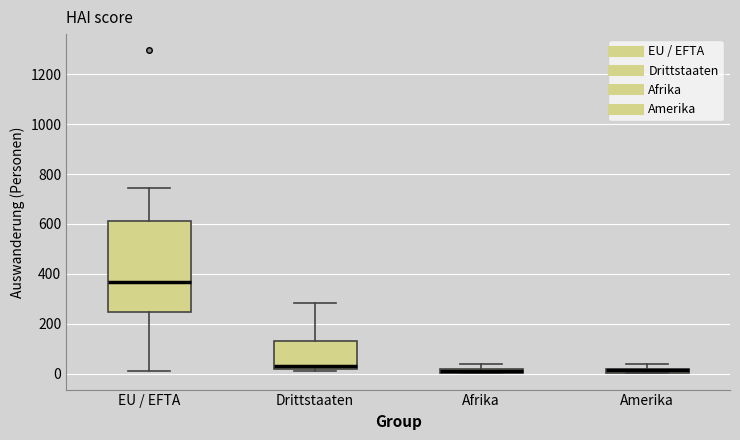

Which box has the highest median line?

EU / EFTA